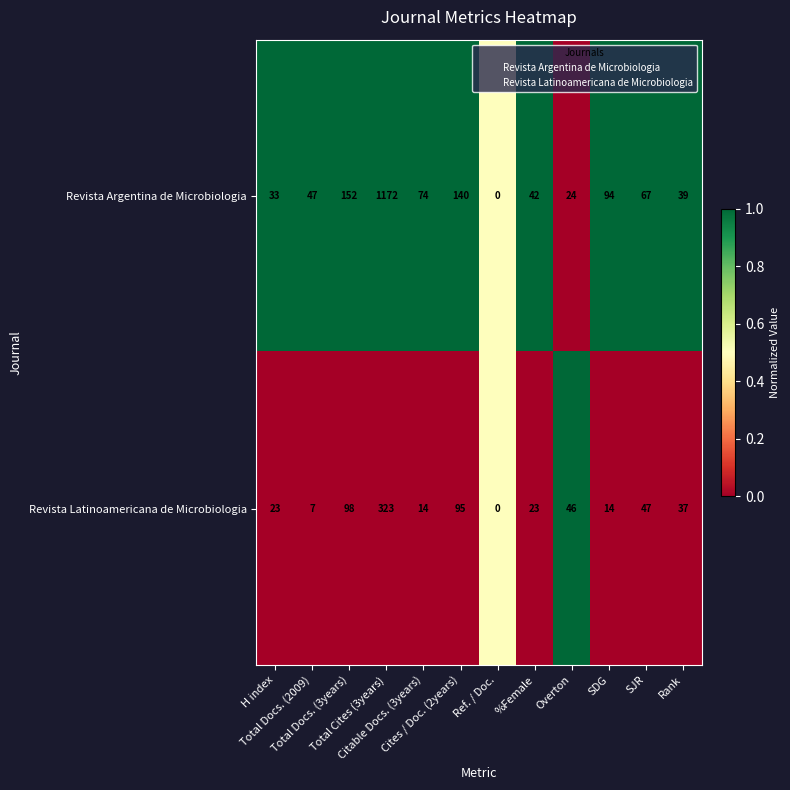

Which series has the largest total across all categories?

Revista Argentina de Microbiologia